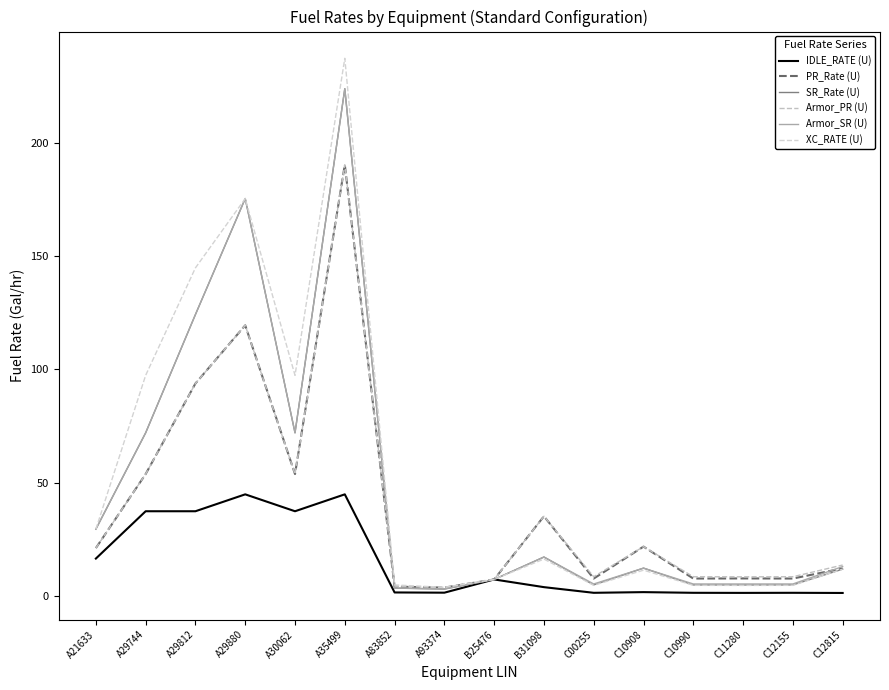

What is the sum of all SR_Rate (U) values?

770.5